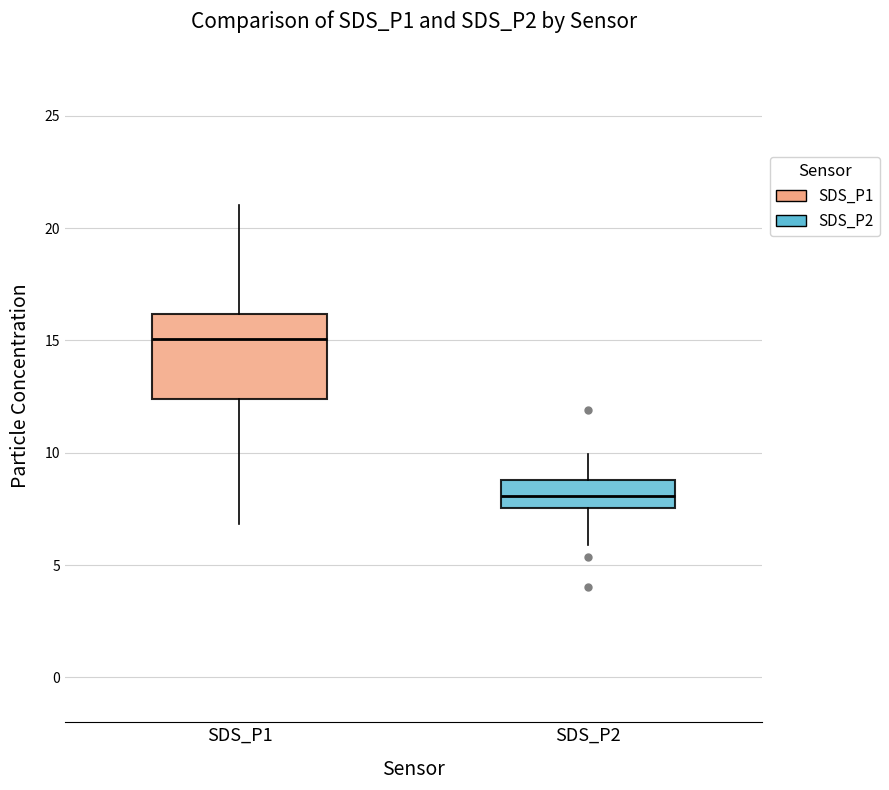

Reading left to right, transcribe this box plot: for each box, give where its median line is, the range the box spans, and where its two whiskers end, as read against the y-axis. The values are not printed on the chart, so give them approximately, as read against the axis.

SDS_P1: median 15.0, box 12.5 to 16.0, whiskers 7.0 to 21.0
SDS_P2: median 8.0, box 7.5 to 9.0, whiskers 6.0 to 10.0